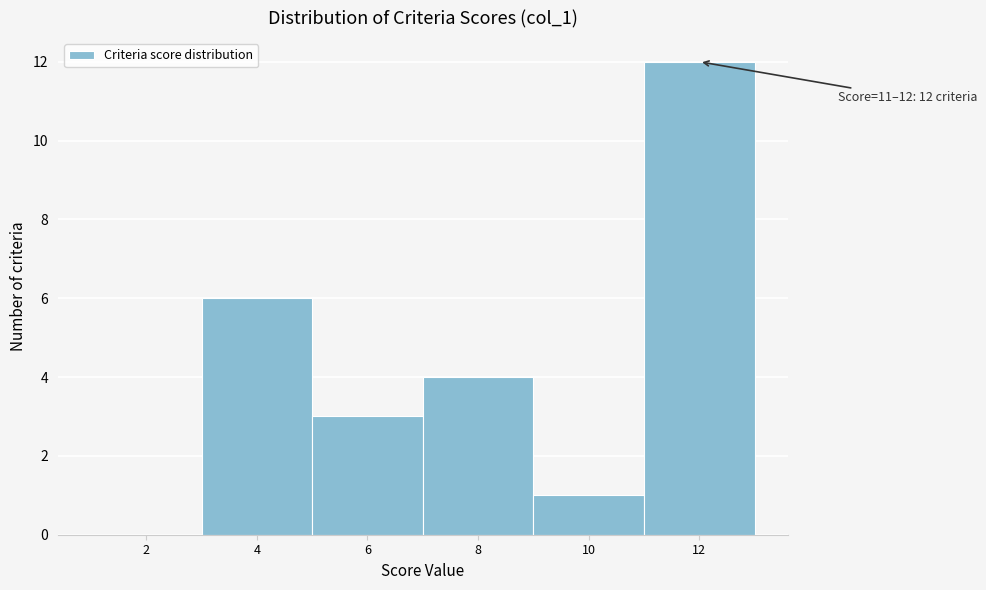

Reading right to left, transcribe all the data shown in this chart.

12=12	10=1	8=4	6=3	4=6	2=0